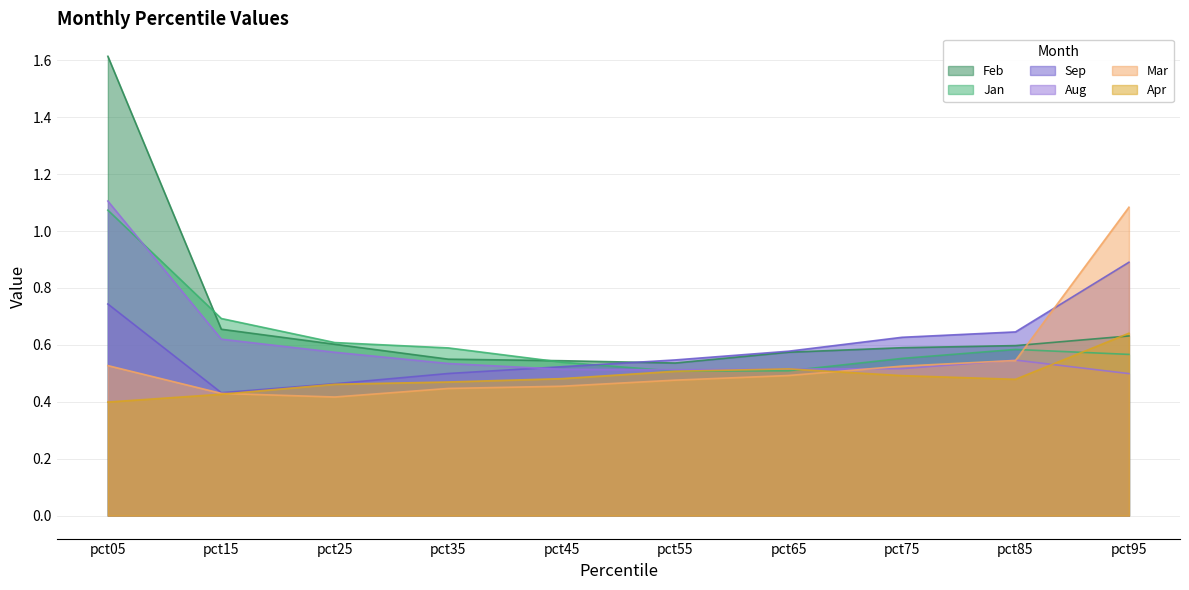

What is the maximum value for Feb?

1.6